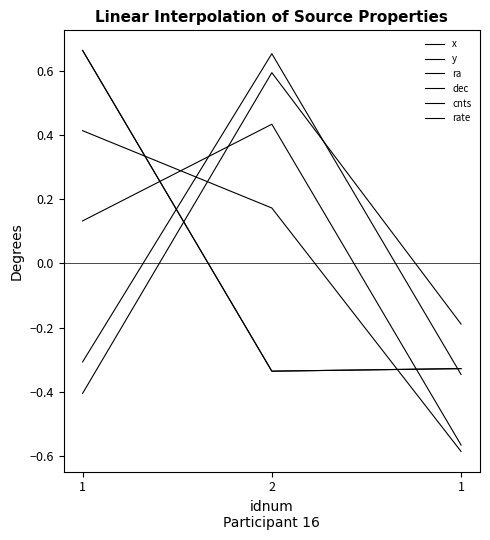

How many lines are shown in the chart?

6